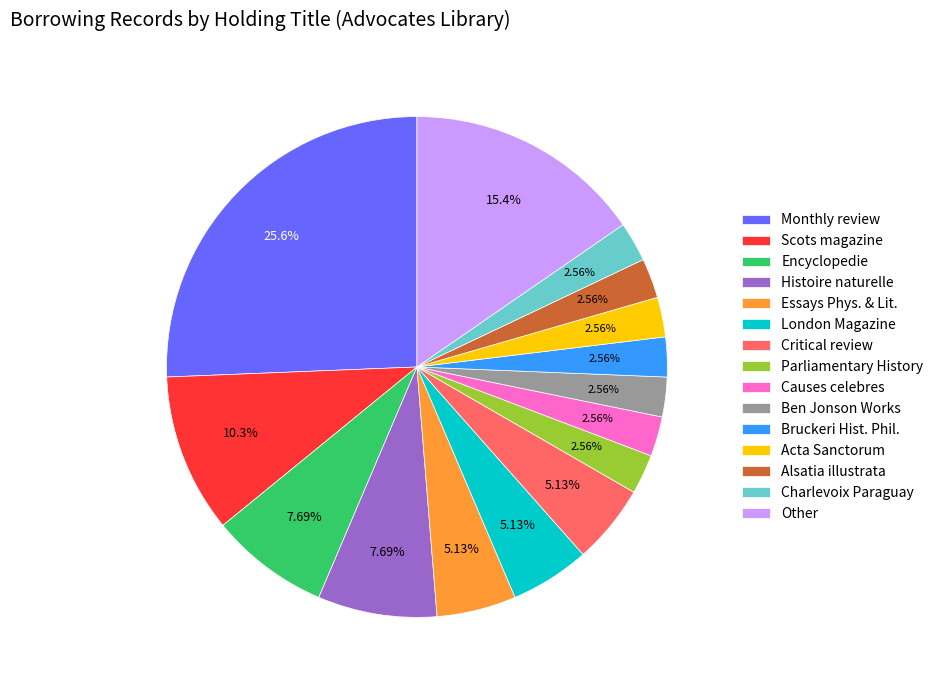

Between Ben Jonson Works and Other, which is larger?

Other